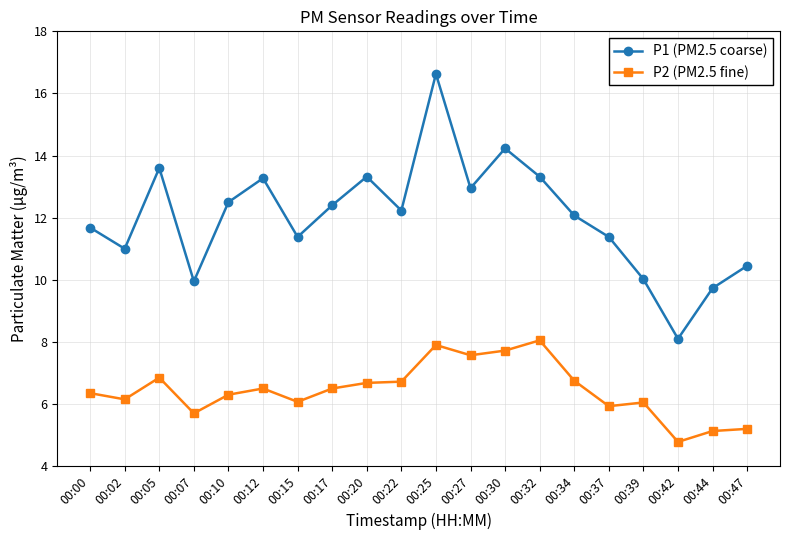

Rank the series at 00:37 from highest to lowest value.

P1 (PM2.5 coarse), P2 (PM2.5 fine)